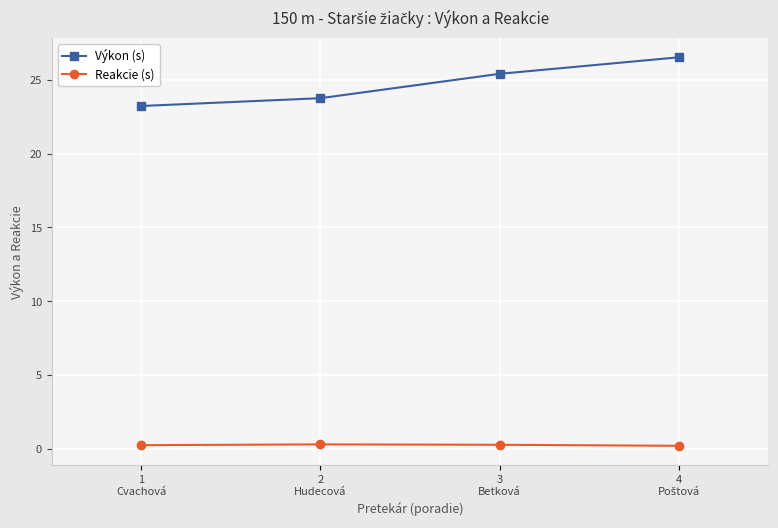

Which series has the widest spread of values?

Výkon (s)